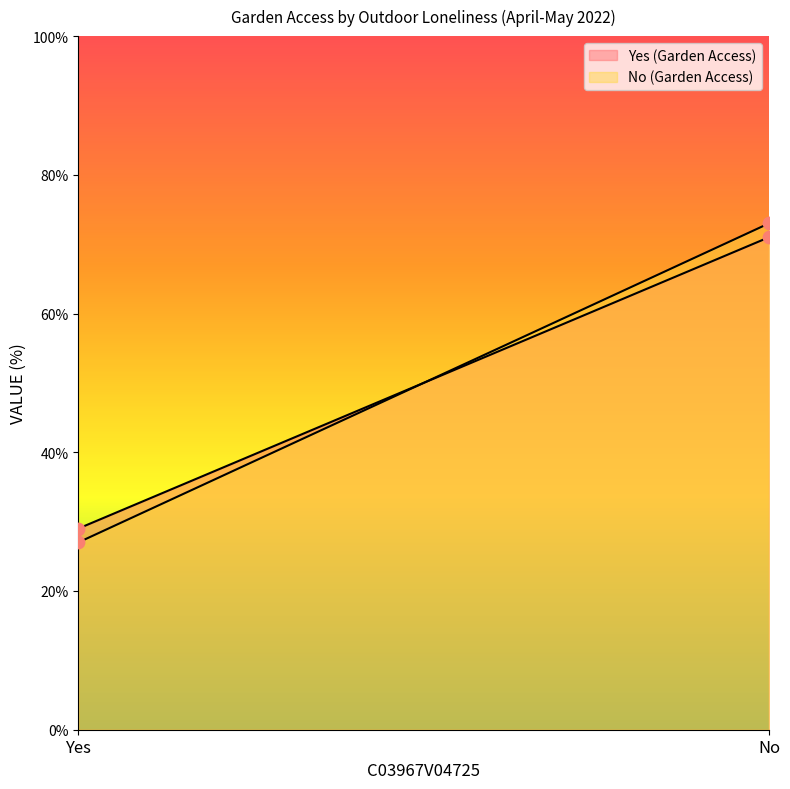

At how many categories does at least one series exceed 65?

1